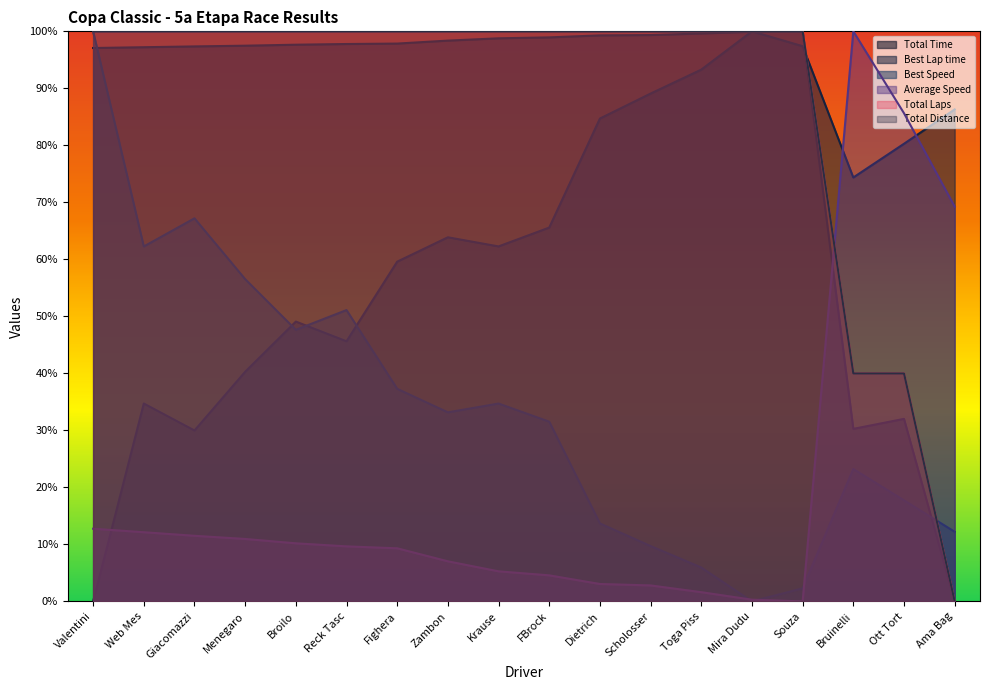

At how many categories does at least one series exceed 91?

16